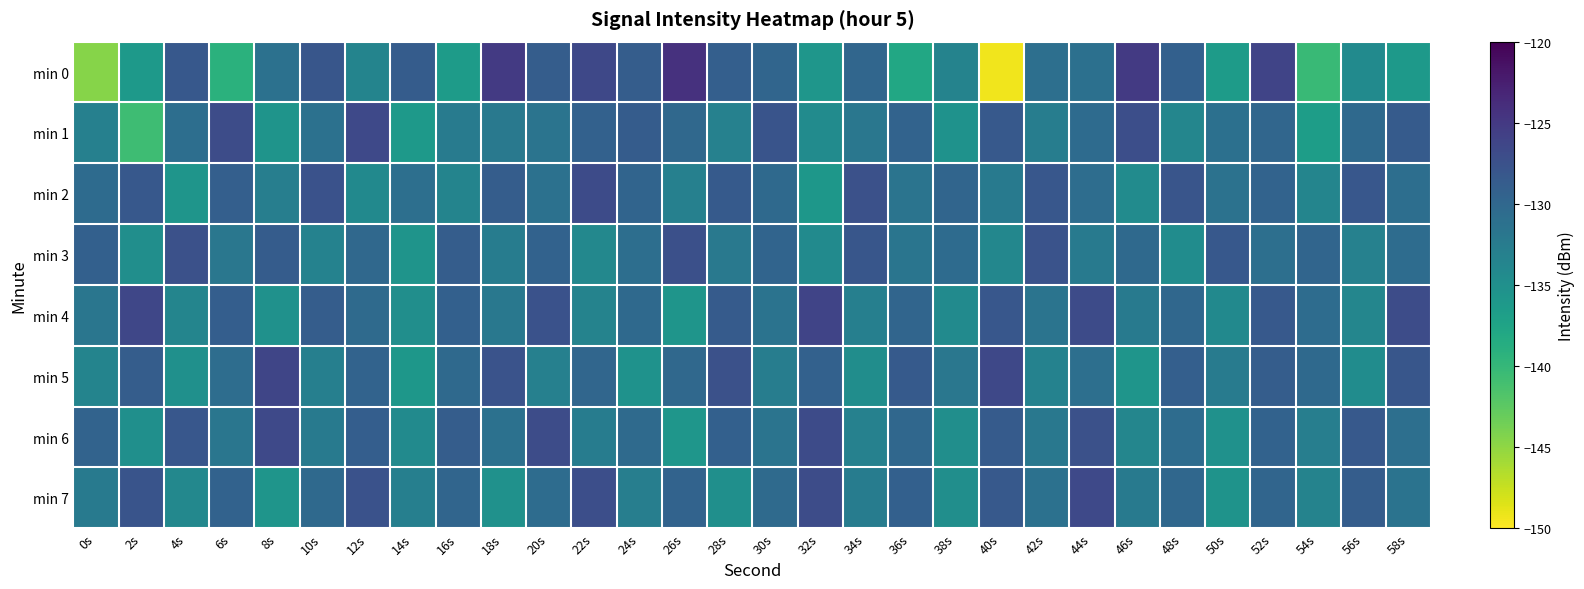

Which label corresponds to the largest value in the chart?

26s